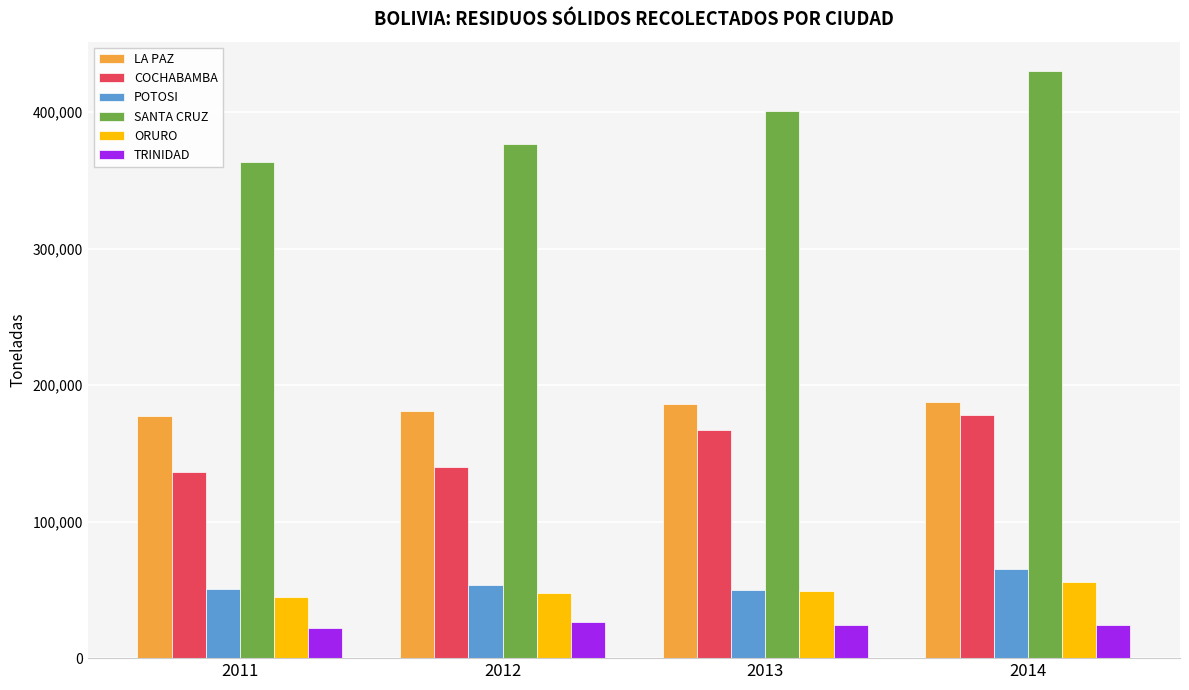

What is the difference between the maximum and minimum values in the LA PAZ series?

10020.5